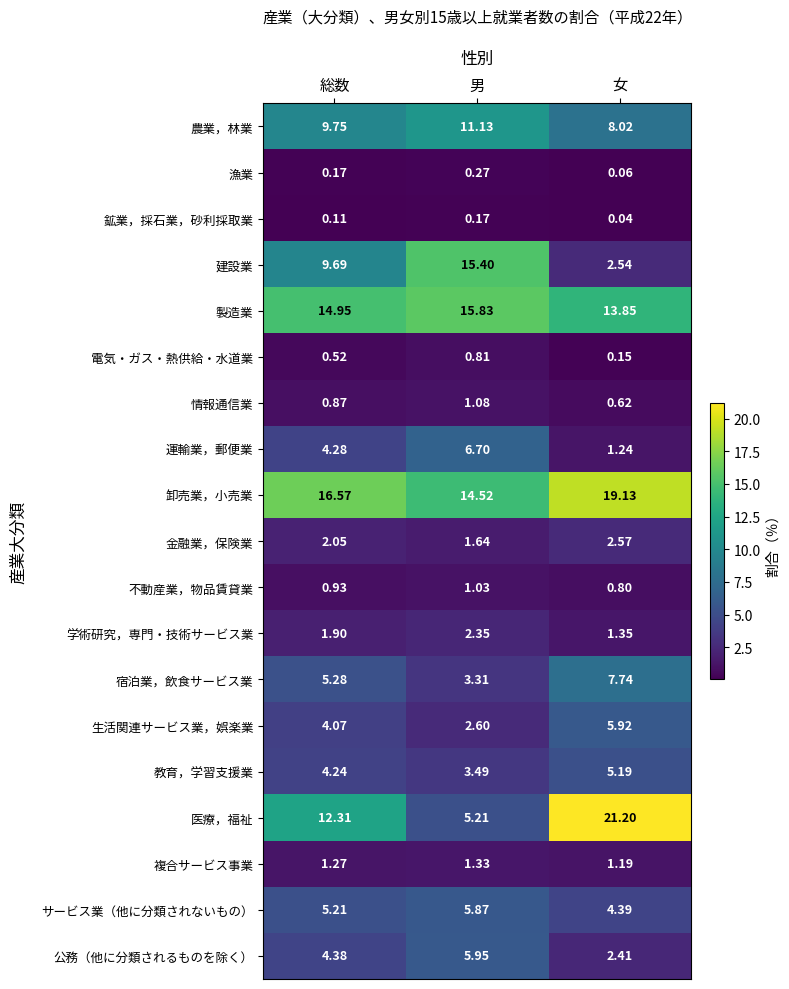

Which series has the largest total across all categories?

卸売業，小売業